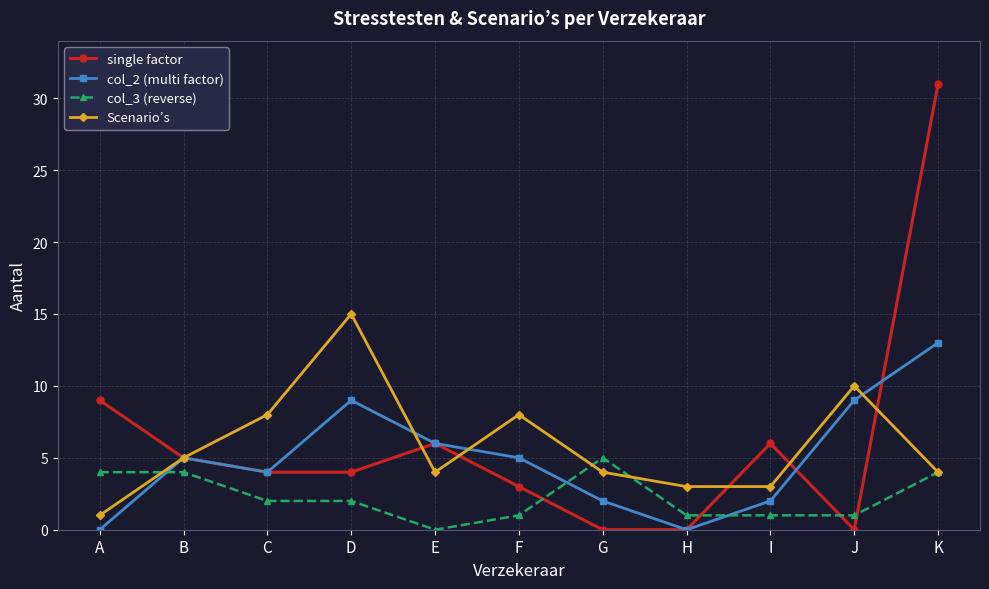

How many positive values does the col_3 (reverse) series have?

10